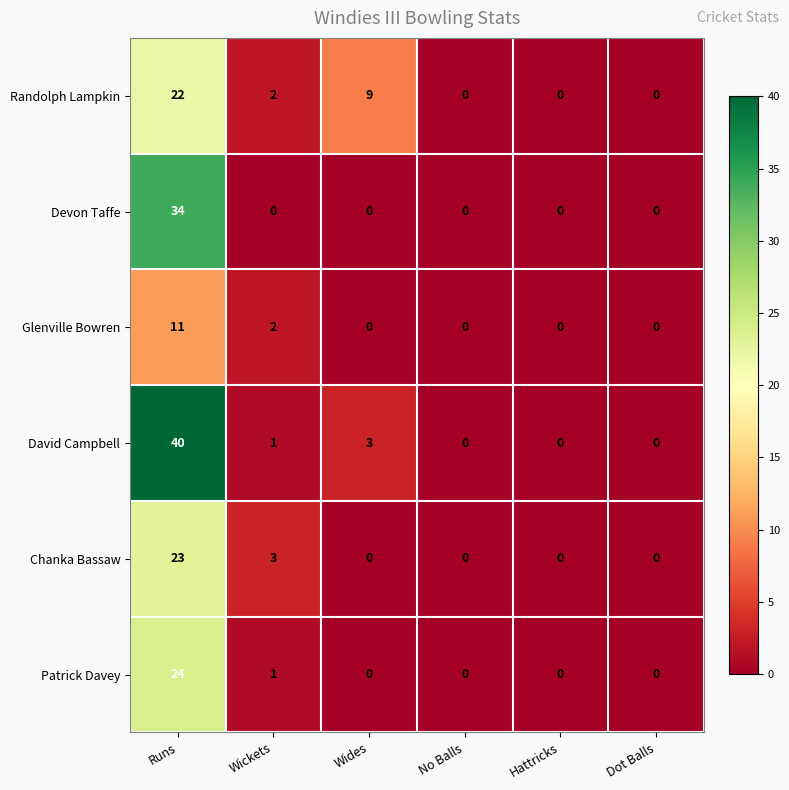

Is it true that Randolph Lampkin equals 5 at Wides?

False